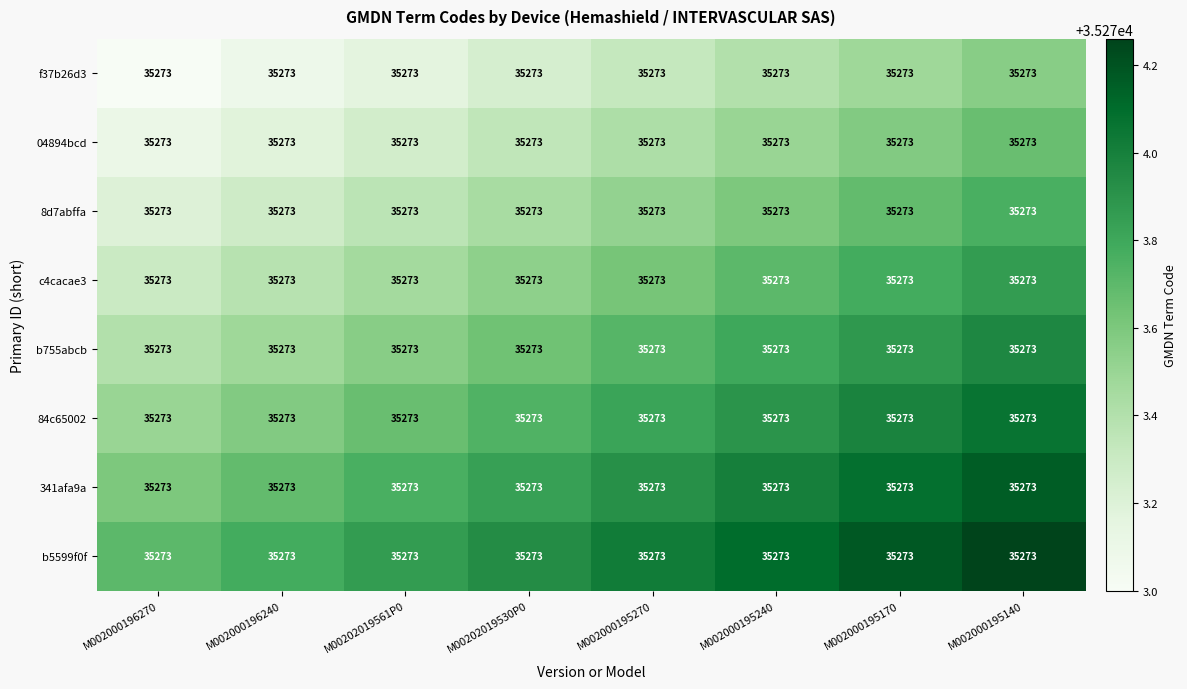

Is the value of b755abcb at M002000195270 greater than the value of f37b26d3 at M002000196240?

Yes